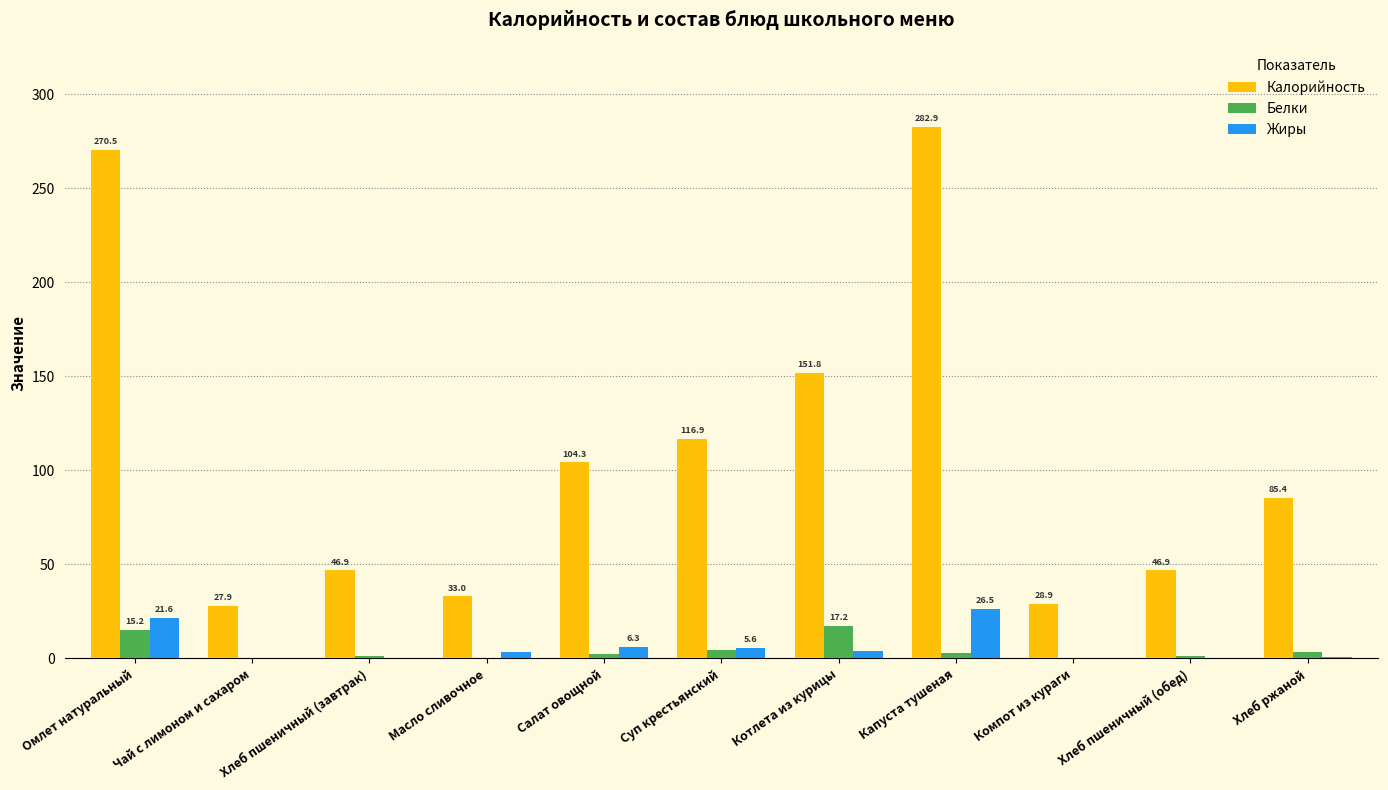

Reading left to right, extract all data points from this chart.

Калорийность: 270.5	27.9	46.9	33.0	104.3	116.9	151.8	282.9	28.9	46.9	85.4
Белки: 15.2	0.2	1.5	0.0	2.6	4.7	17.2	2.9	0.1	1.5	3.3
Жиры: 21.6	0.1	0.2	3.6	6.3	5.6	3.9	26.5	0.0	0.2	0.6